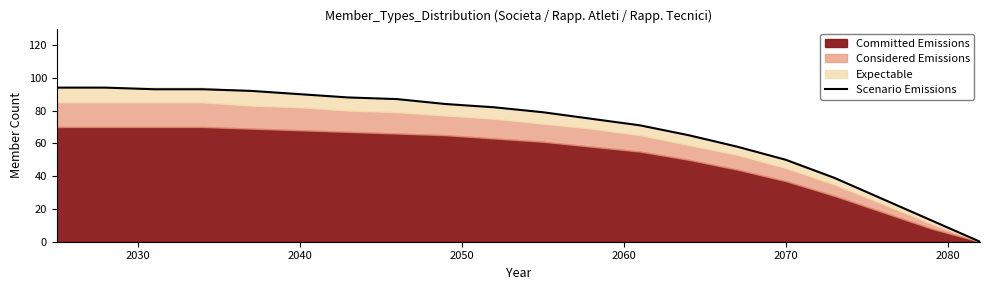

The value at 16 is 25. True or false?

False